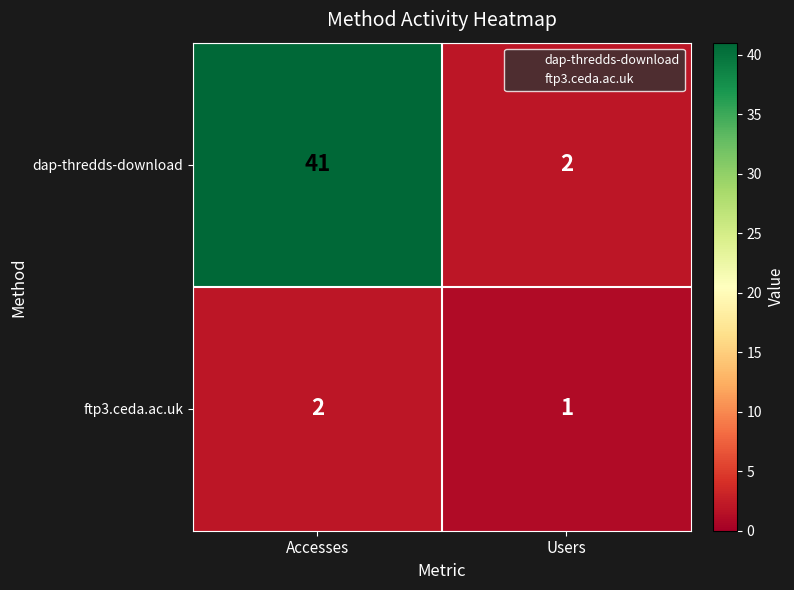

What is the total value across all series at Users?

3